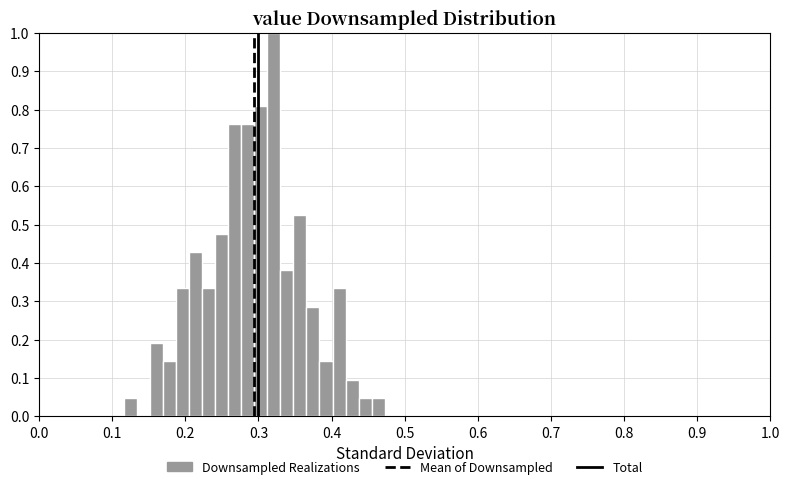

Read against the x-axis, roughly where is the centre of the tallest bar?

0.32